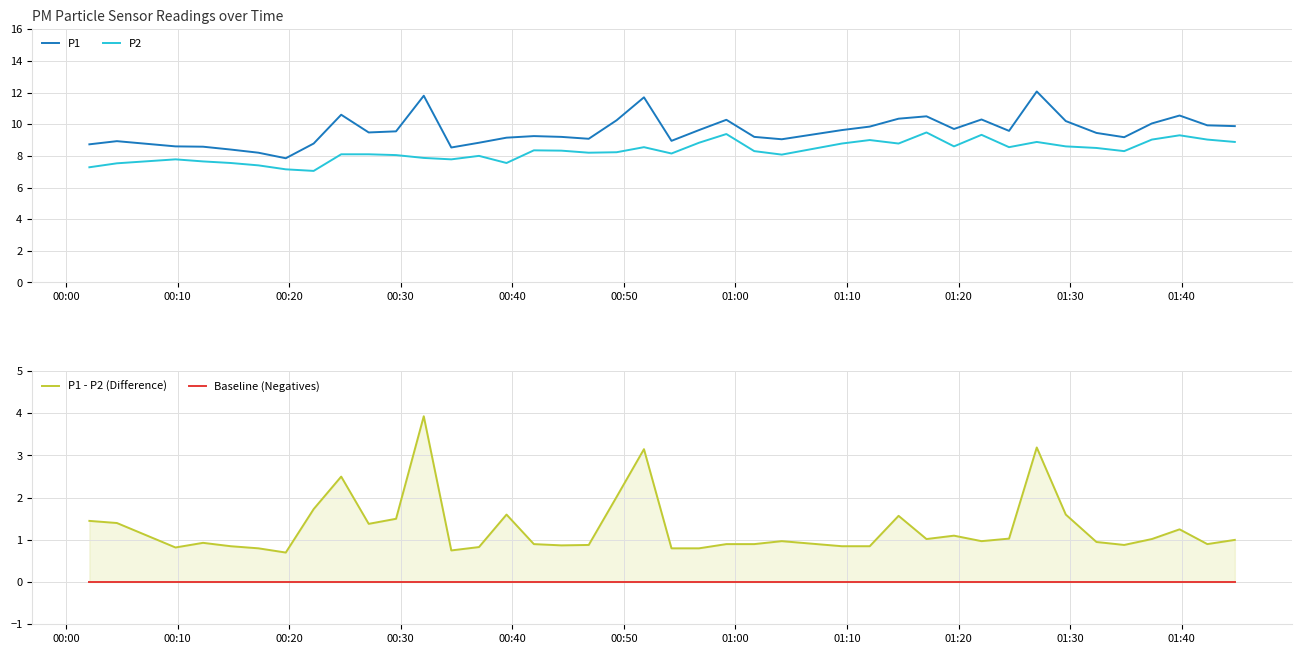

What is the maximum value for P1?

12.1